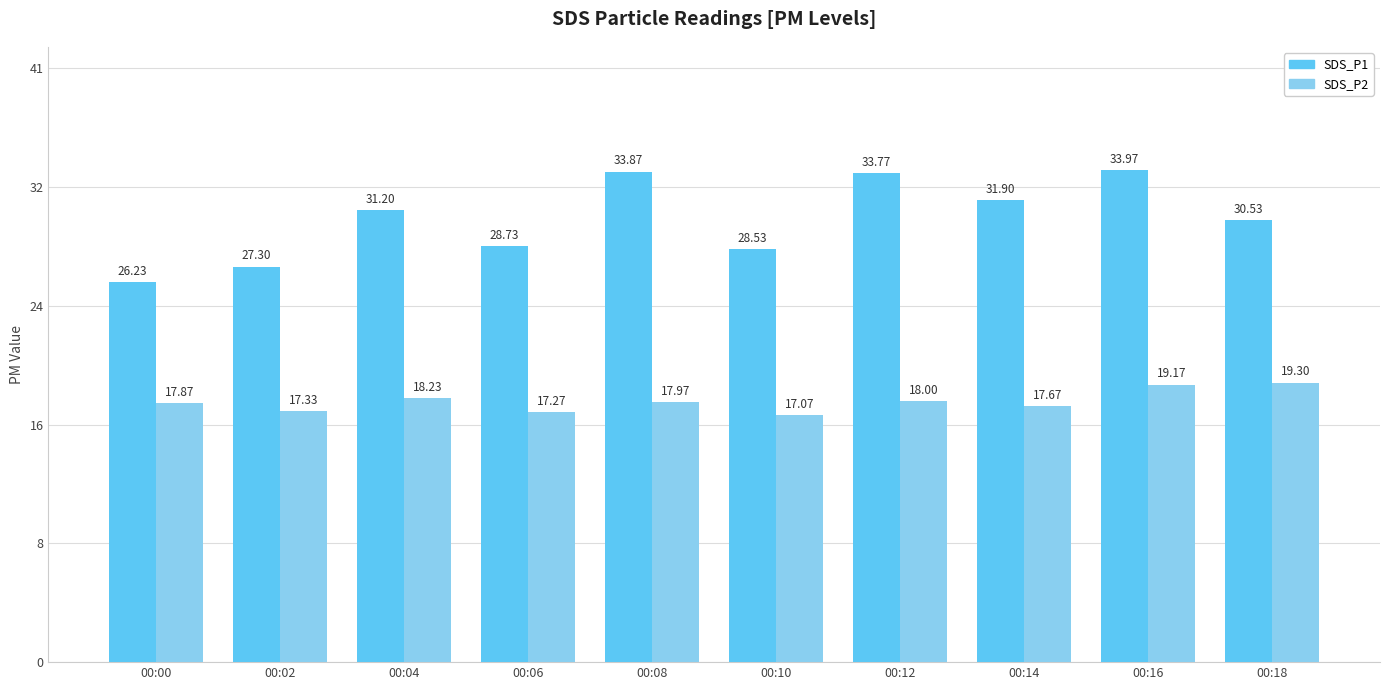

What are all the series names shown in the legend?

SDS_P1, SDS_P2